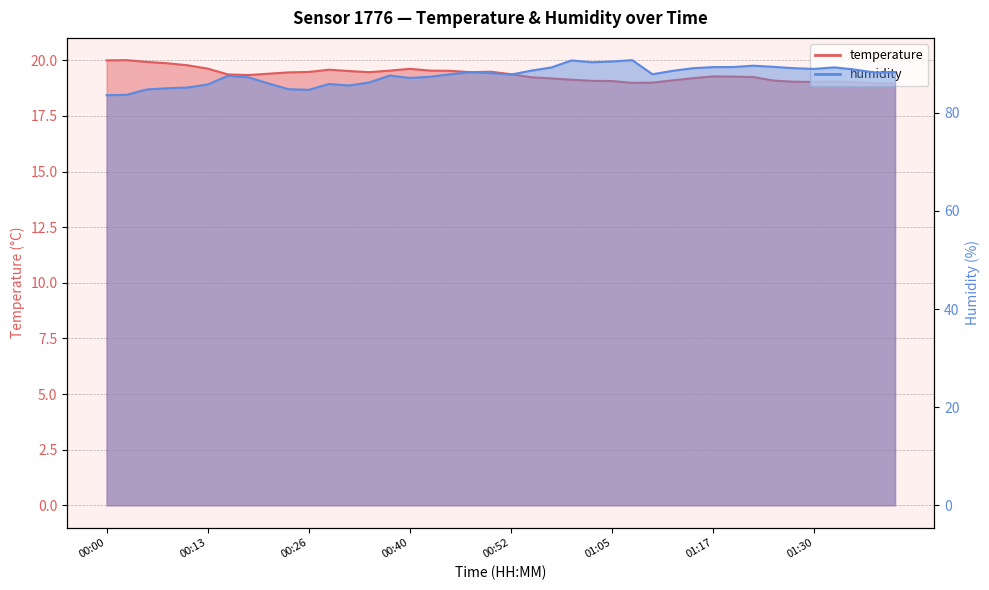

What is the highest value of the temperature series?

20.0